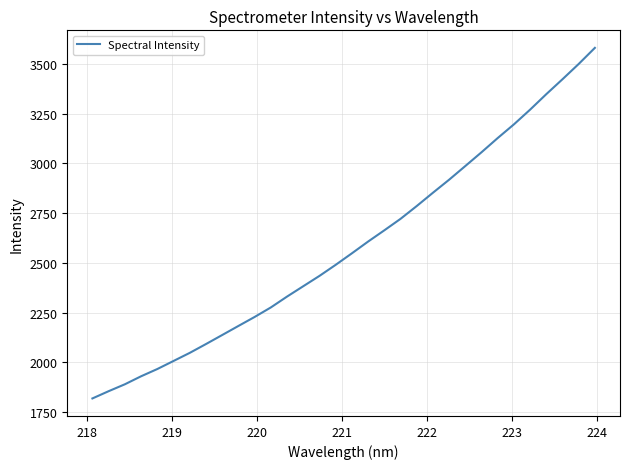

What is the greatest value displayed?

3580.6